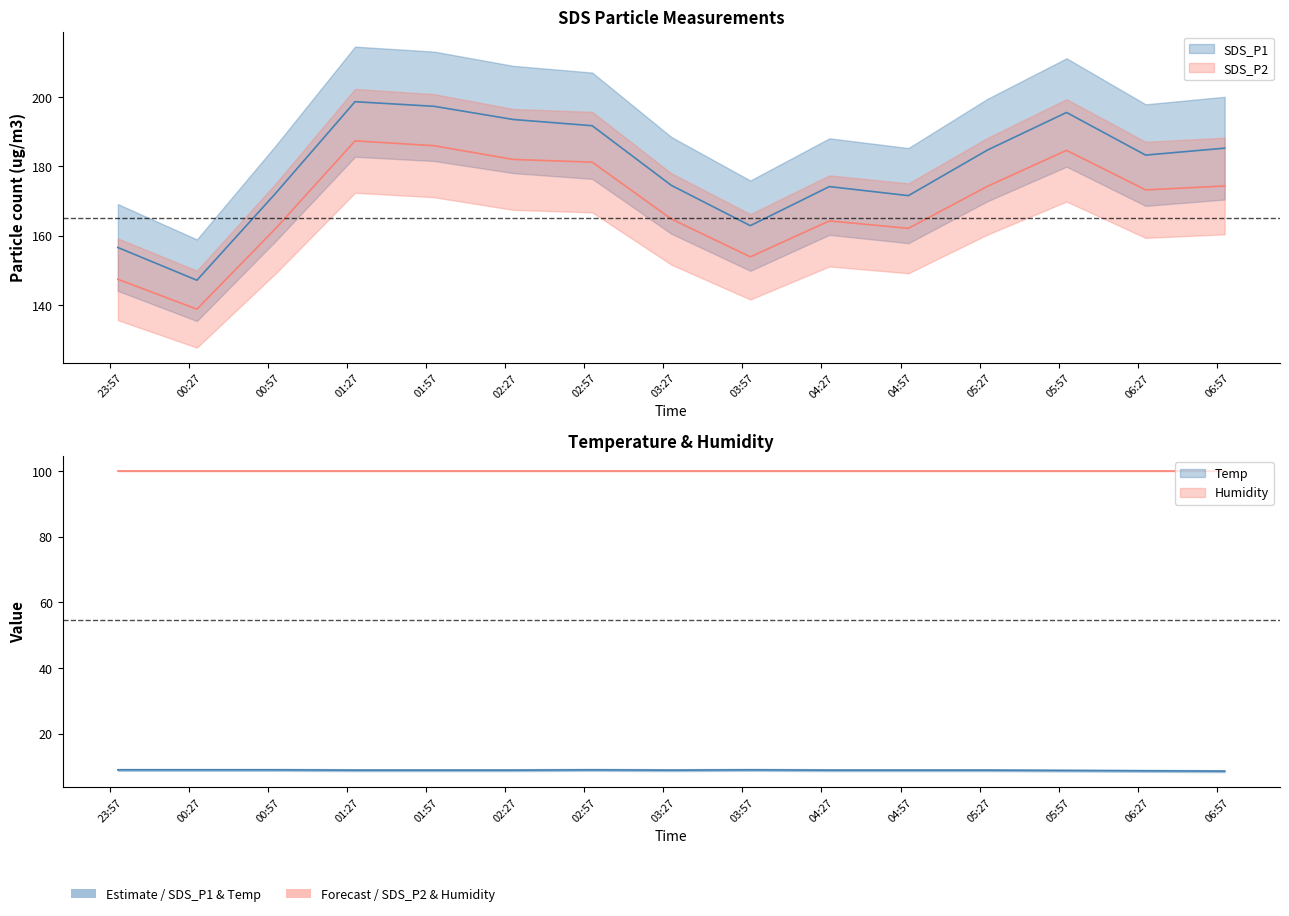

True or false: SDS_P1 and SDS_P2 cross at least once.

False